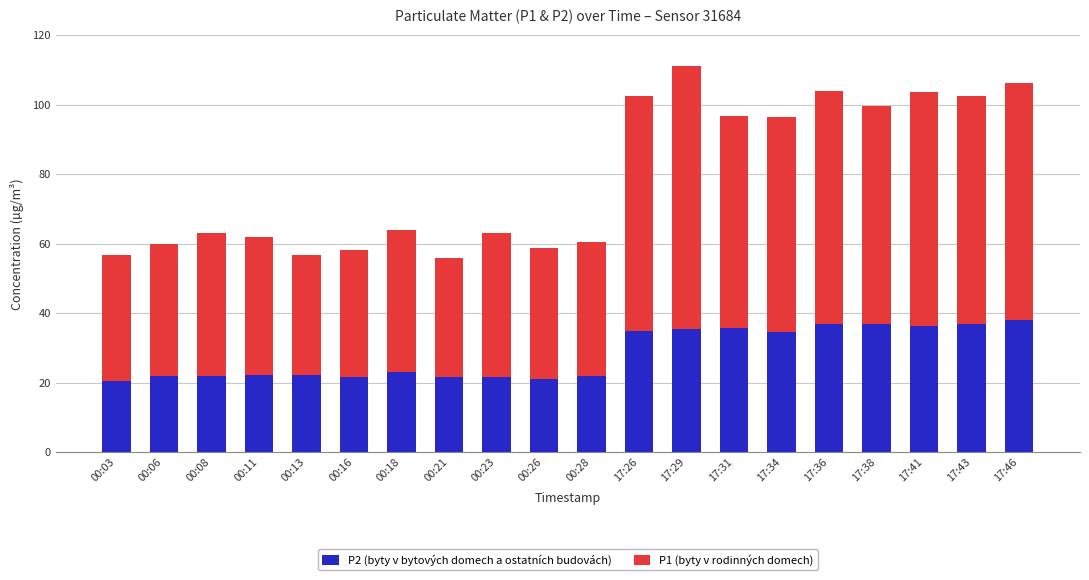

Is it true that P2 (byty v bytových domech a ostatních budovách) equals 39.5 at 00:28?

False